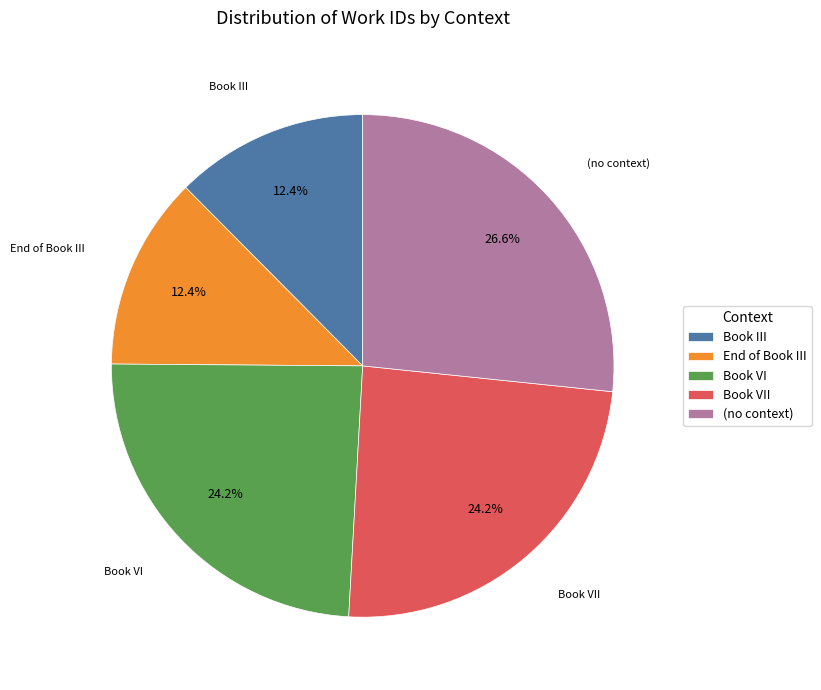

Is it true that Book VII is 13% of the pie?

False